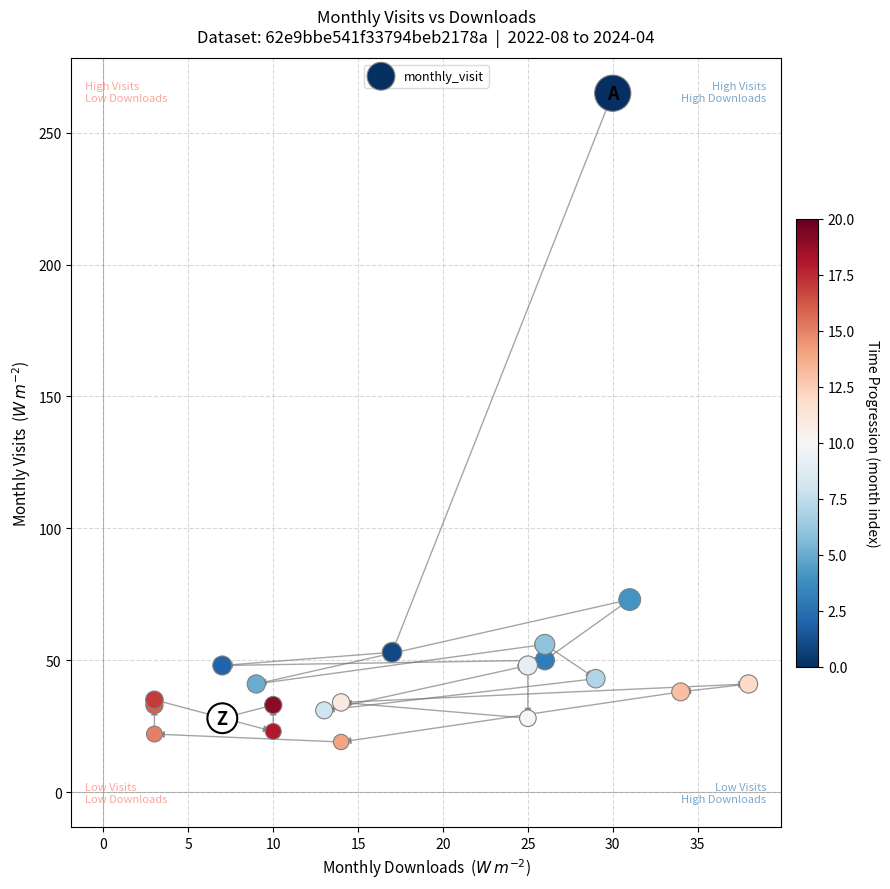

What Y value in the scatter plot is closest to 142?

73